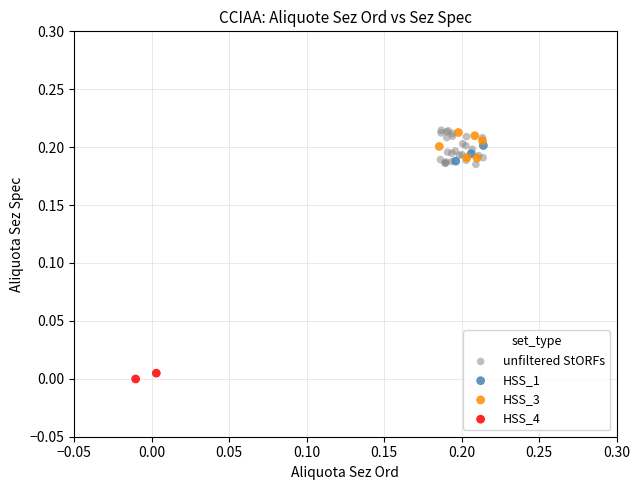

What are all the series names shown in the legend?

unfiltered StORFs, HSS_1, HSS_3, HSS_4